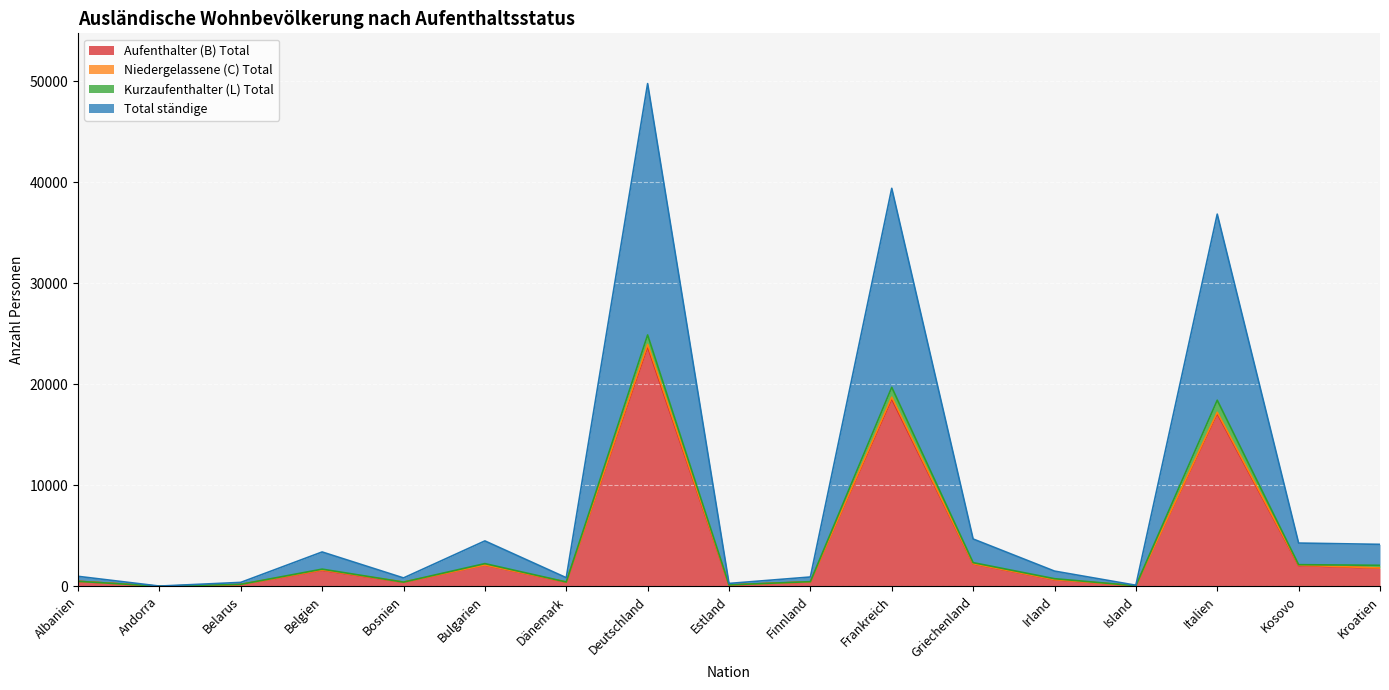

How many data points in Aufenthalter (B) Total are less than 652?

8